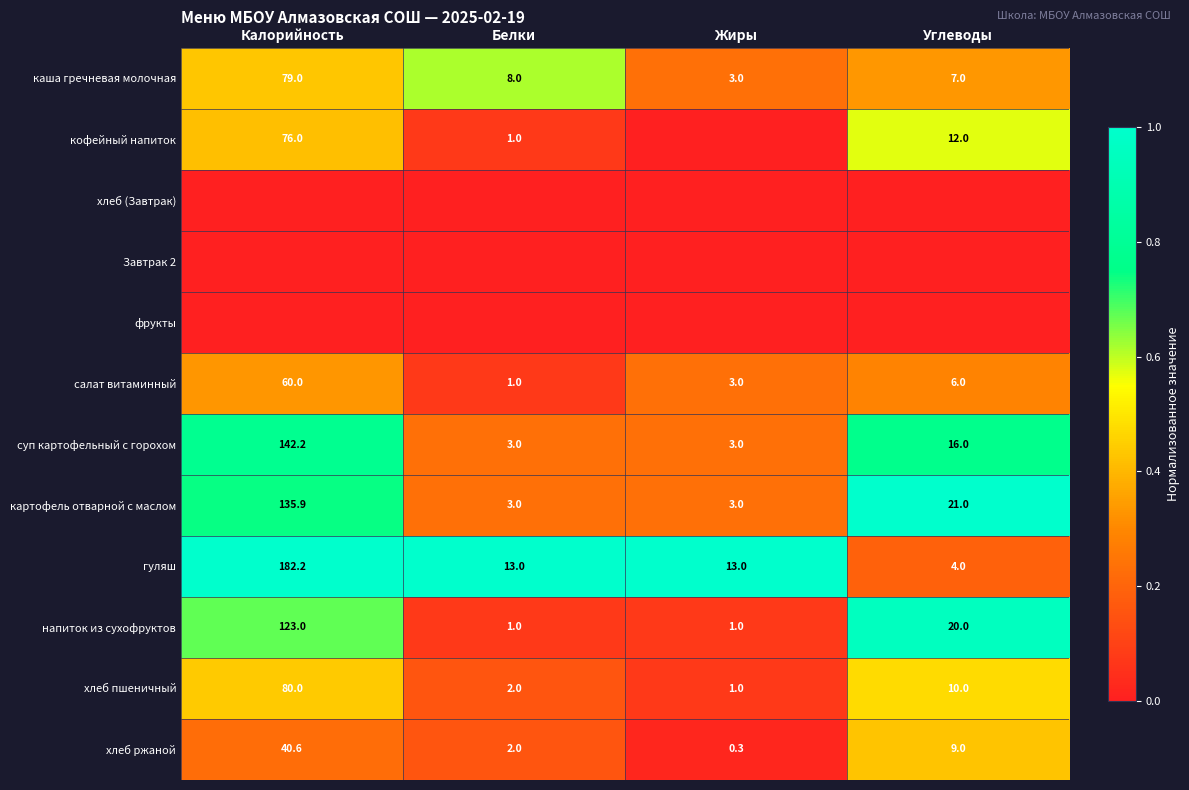

Which category has the highest value in the хлеб ржаной series?

Калорийность